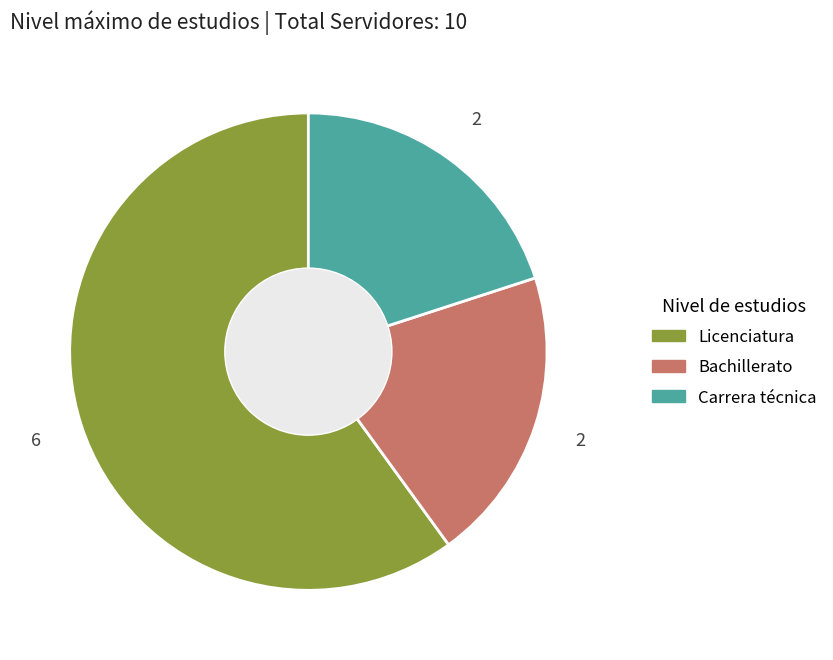

Is it true that Bachillerato is 6% of the pie?

False